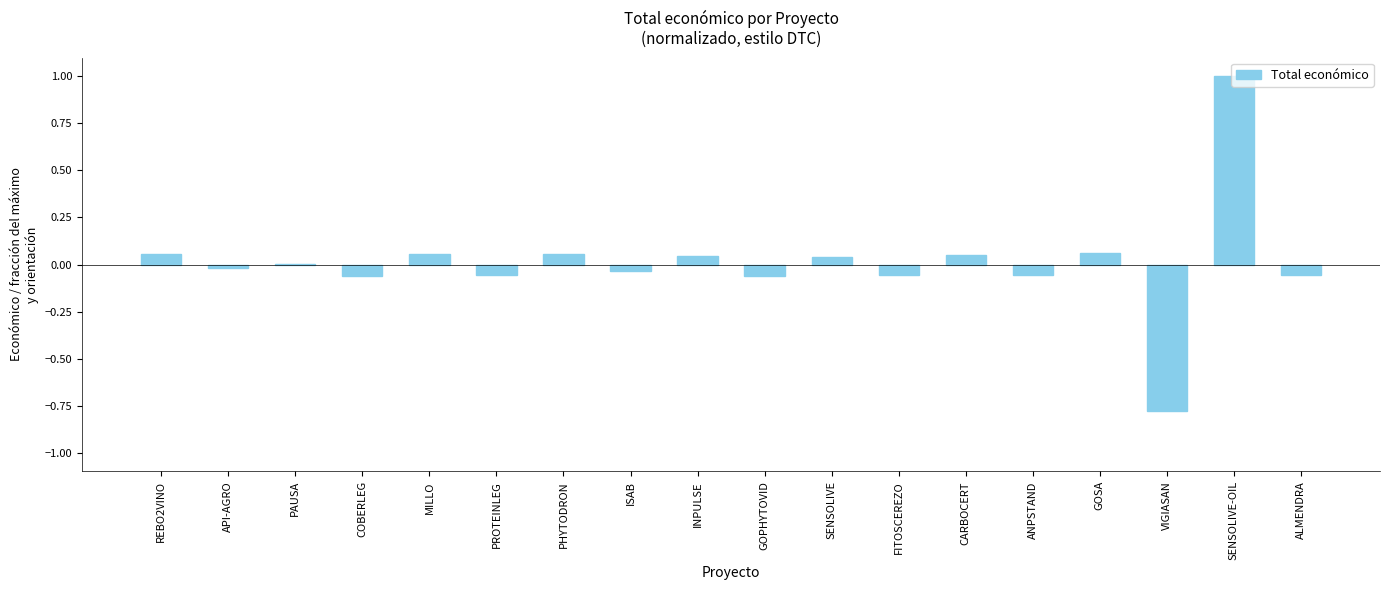

Are the bars horizontal?

No